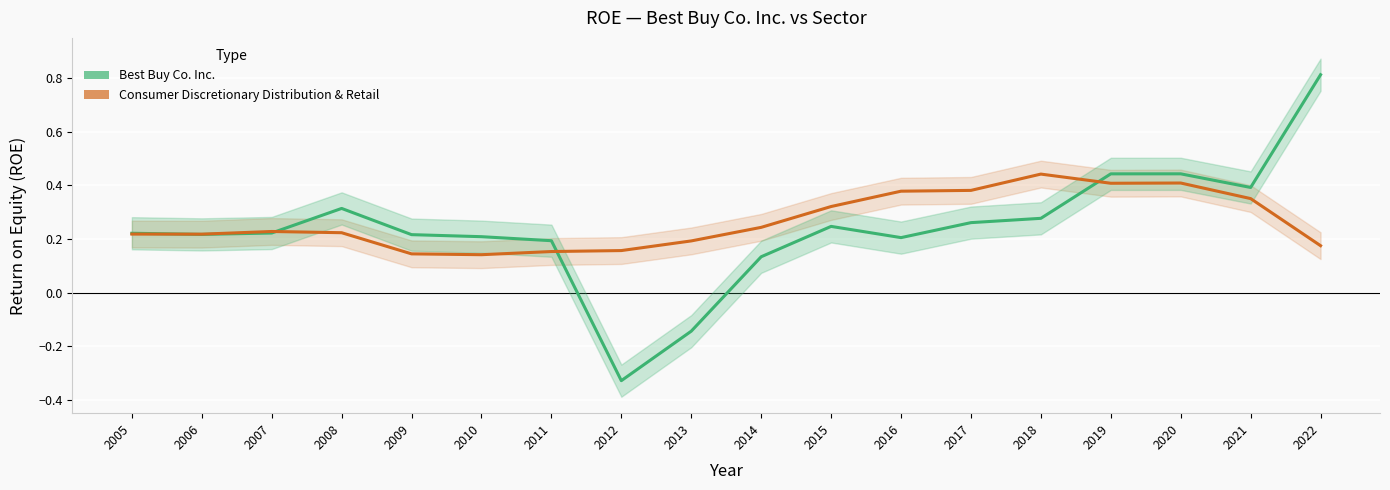

What is the difference between the second highest and second lowest values in the Consumer Discretionary Distribution & Retail series?

0.3